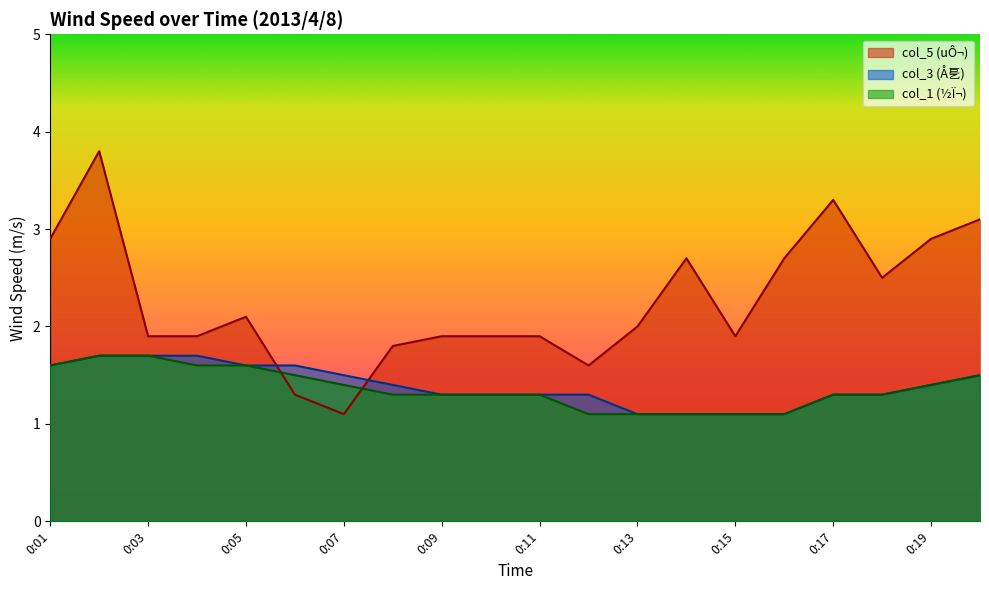

Reading left to right, extract all data points from this chart.

col_1: 1.6	1.7	1.7	1.6	1.6	1.5	1.4	1.3	1.3	1.3	1.3	1.1	1.1	1.1	1.1	1.1	1.3	1.3	1.4	1.5
col_3: 1.6	1.7	1.7	1.7	1.6	1.6	1.5	1.4	1.3	1.3	1.3	1.3	1.1	1.1	1.1	1.1	1.3	1.3	1.4	1.5
col_5: 2.9	3.8	1.9	1.9	2.1	1.3	1.1	1.8	1.9	1.9	1.9	1.6	2.0	2.7	1.9	2.7	3.3	2.5	2.9	3.1